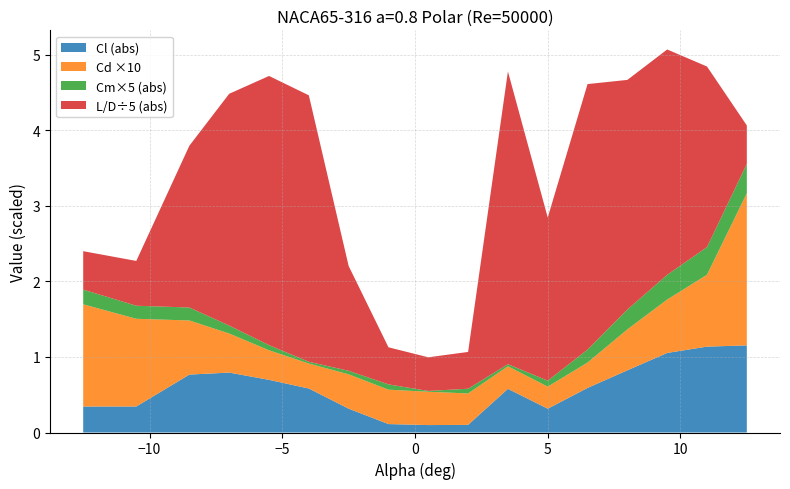

Reading left to right, extract all data points from this chart.

Cl: -0.3	-0.3	-0.8	-0.8	-0.7	-0.6	-0.3	-0.1	-0.1	-0.1	-0.6	0.3	0.6	0.8	1.1	1.1	1.2
Cd: 0.1	0.1	0.1	0.1	0.0	0.0	0.0	0.0	0.0	0.0	0.0	0.0	0.0	0.1	0.1	0.1	0.2
Cm: -0.0	-0.0	-0.0	-0.0	-0.0	-0.0	0.0	-0.0	-0.0	0.0	0.0	-0.0	-0.0	-0.1	-0.1	-0.1	-0.1
L_D: -2.5	-3.0	-10.7	-15.3	-17.8	-17.6	-6.9	-2.5	-2.2	-2.4	-19.4	10.8	17.6	15.2	14.9	11.9	-2.5